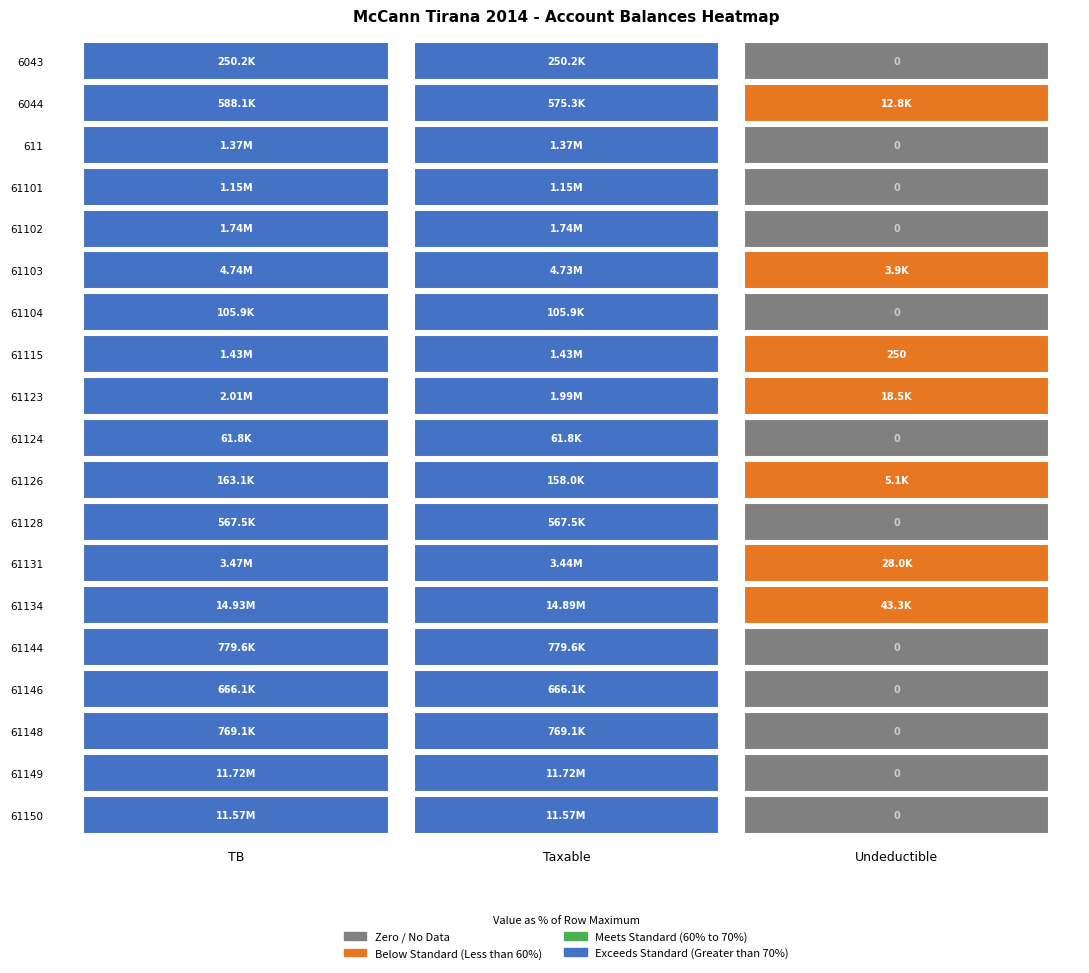

What is the sum of the 61144 values at Taxable and TB?

1559284.1